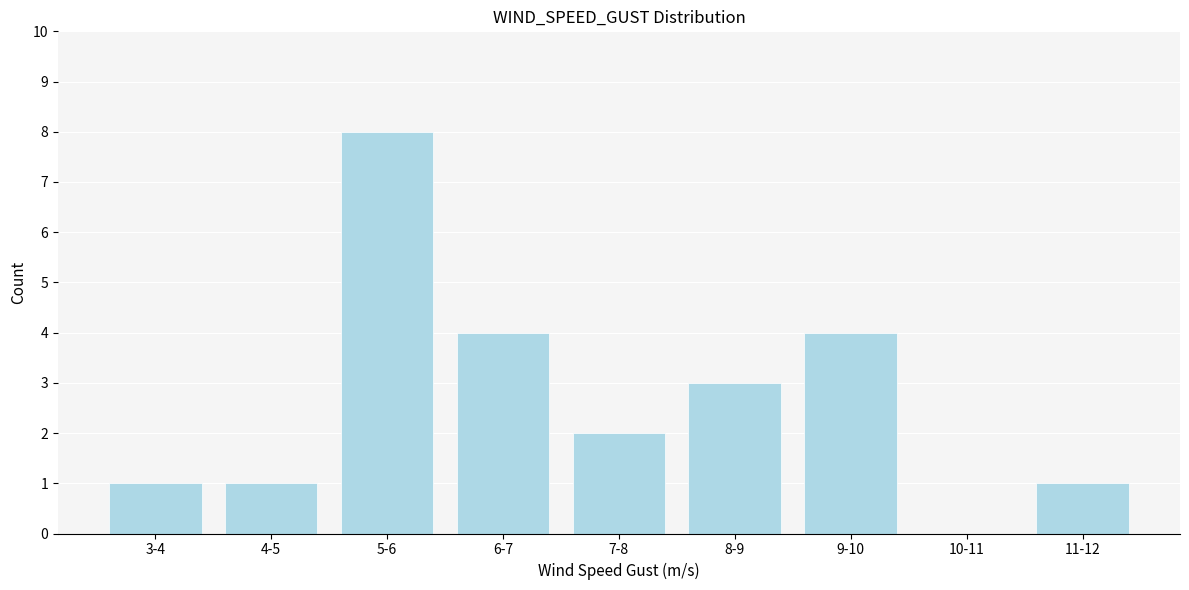

Reading right to left, transcribe all the data shown in this chart.

11-12=1	10-11=0	9-10=4	8-9=3	7-8=2	6-7=4	5-6=8	4-5=1	3-4=1